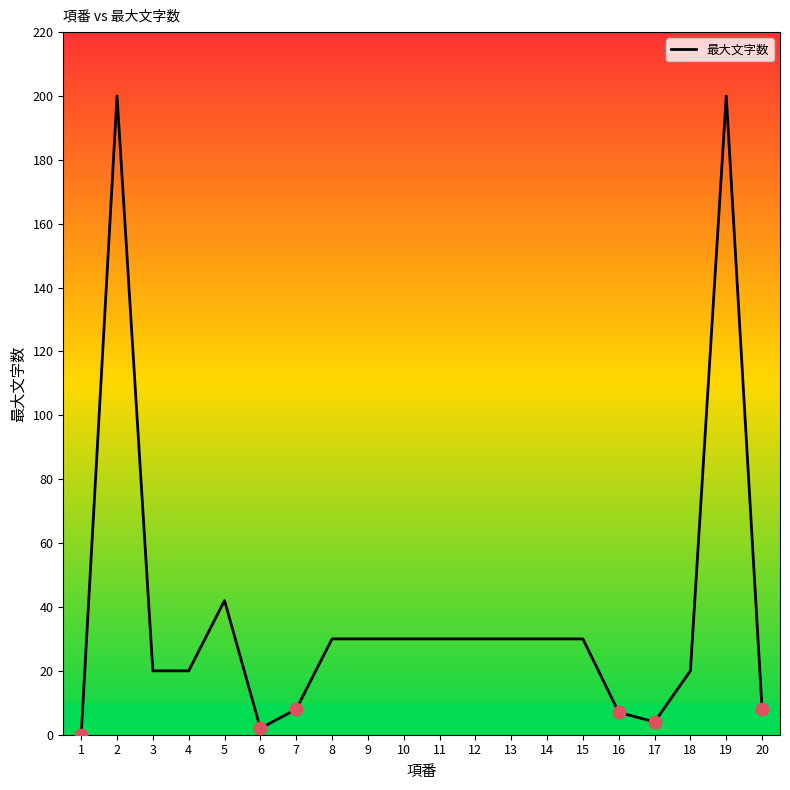

What is the difference between the maximum and minimum values?

200